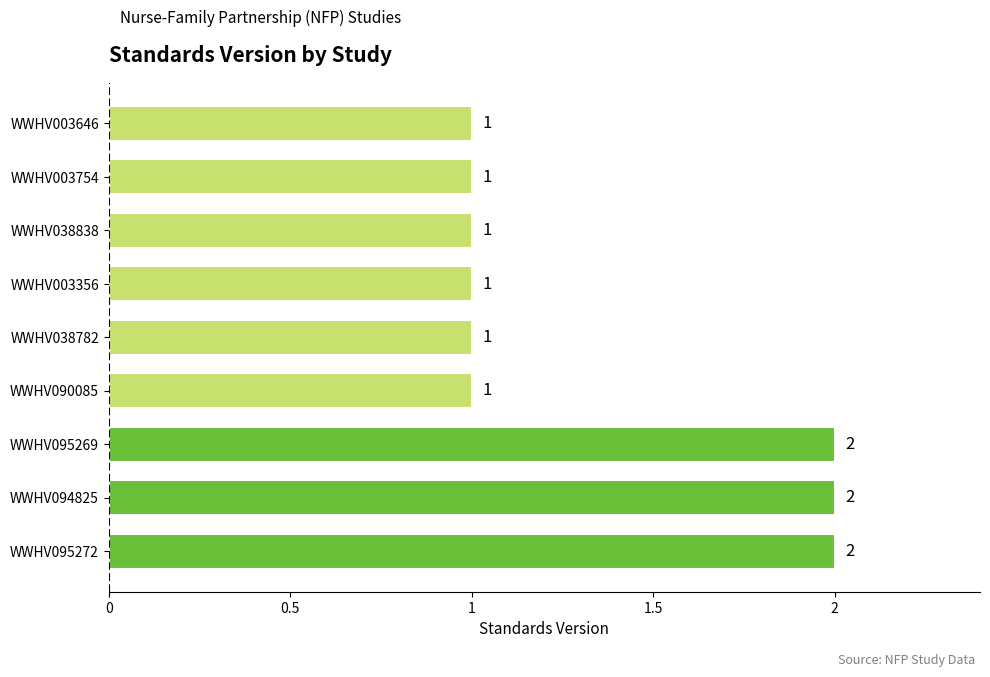

Reading bottom to top, transcribe all the data shown in this chart.

WWHV095272=2	WWHV094825=2	WWHV095269=2	WWHV090085=1	WWHV038782=1	WWHV003356=1	WWHV038838=1	WWHV003754=1	WWHV003646=1